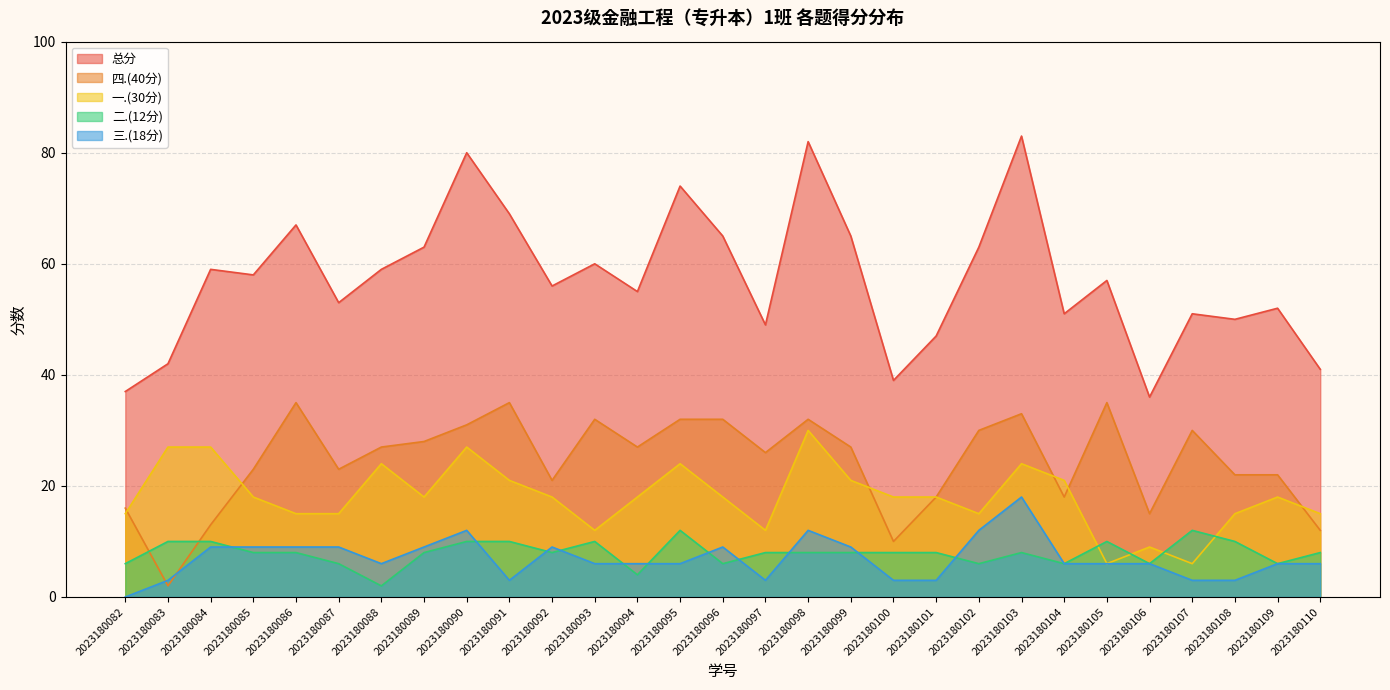

Where do 二.(12分) and 一.(30分) first cross each other?

2023180104 and 2023180105